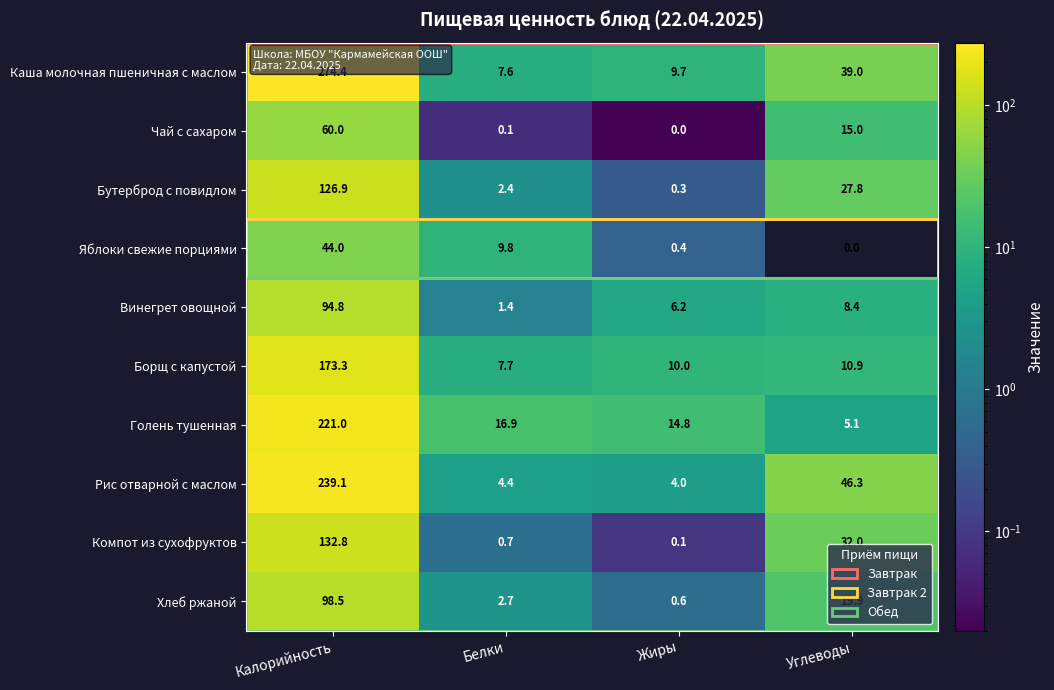

What is the difference between the second highest and second lowest values in the Компот из сухофруктов series?

31.3